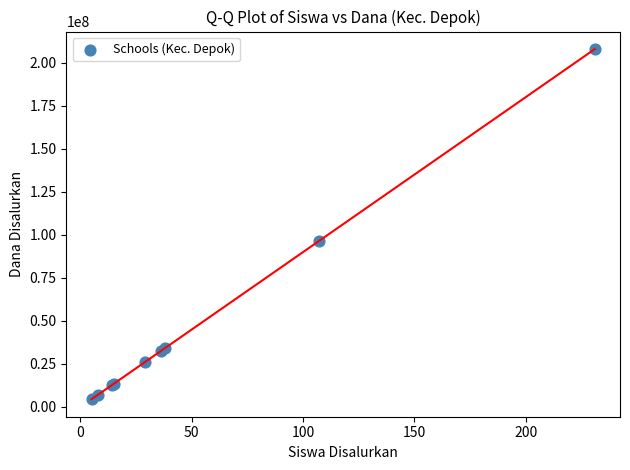

What Y value in the scatter plot is closest to 106200000?

96300000